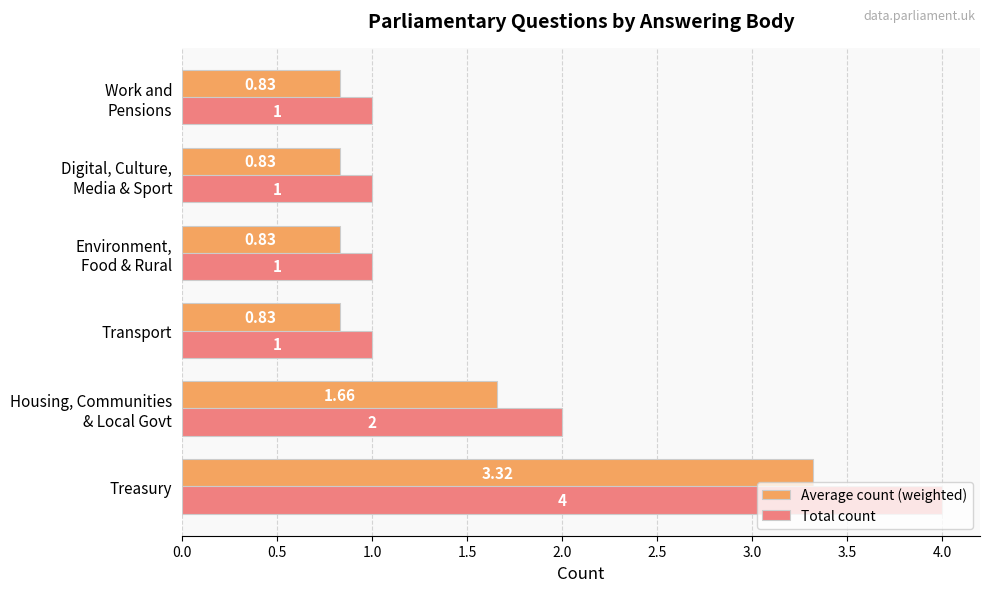

How many distinct data groups are displayed?

2